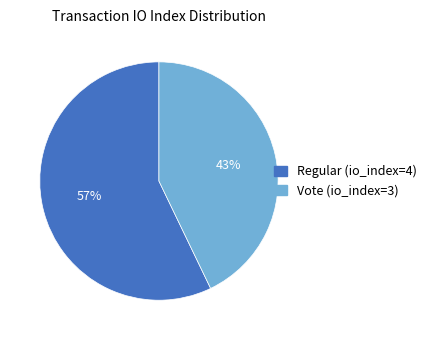

What is the ratio of the value at Regular (io_index=4) to the value at Vote (io_index=3)?

1.3